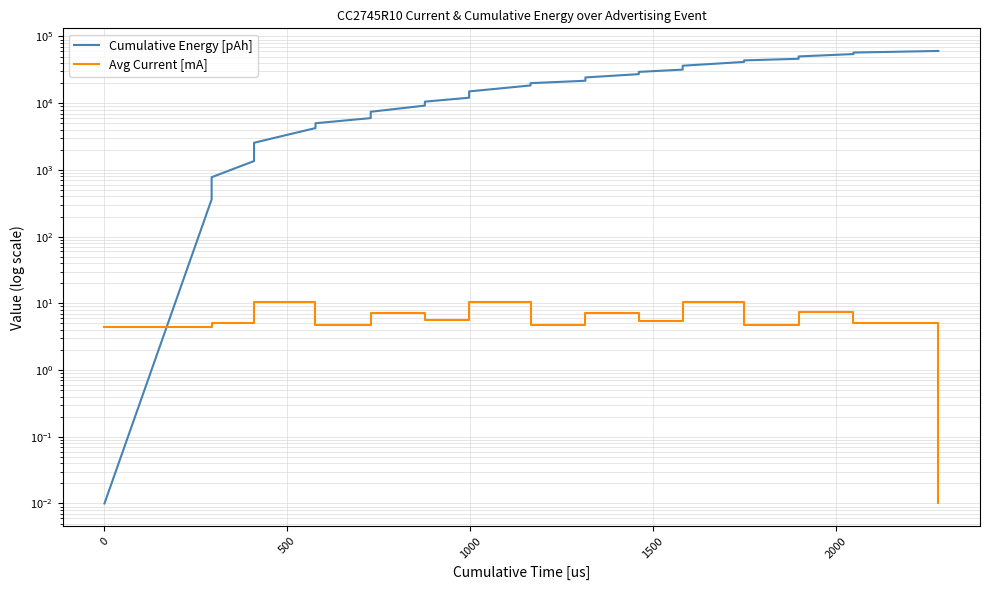

How many lines are shown in the chart?

2